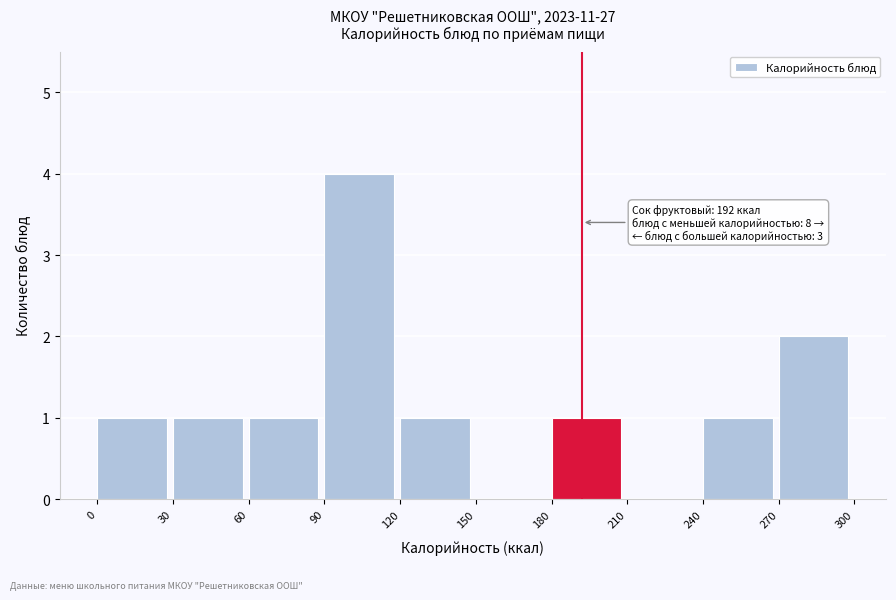

Which range on the x-axis has the tallest bar?

90 to 120